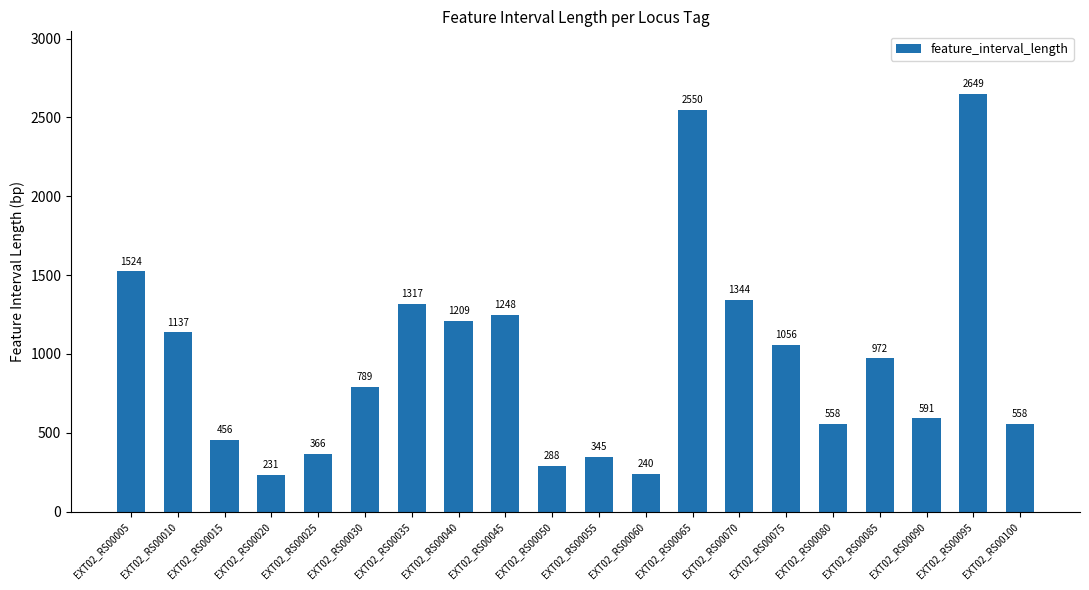

What is the average value?

971